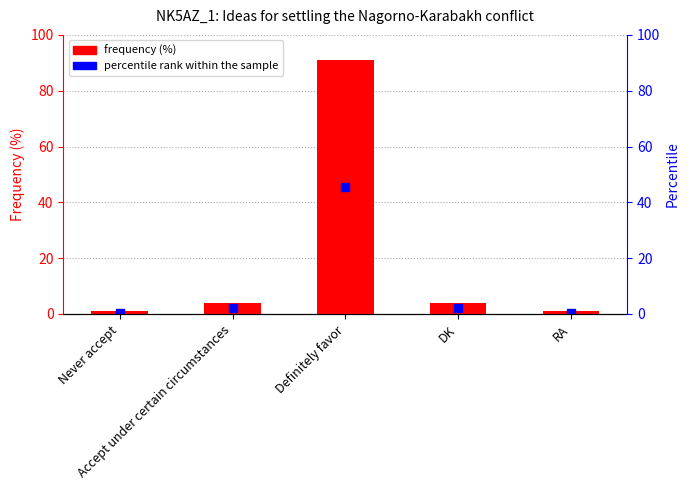

How many bars are there in total?

5